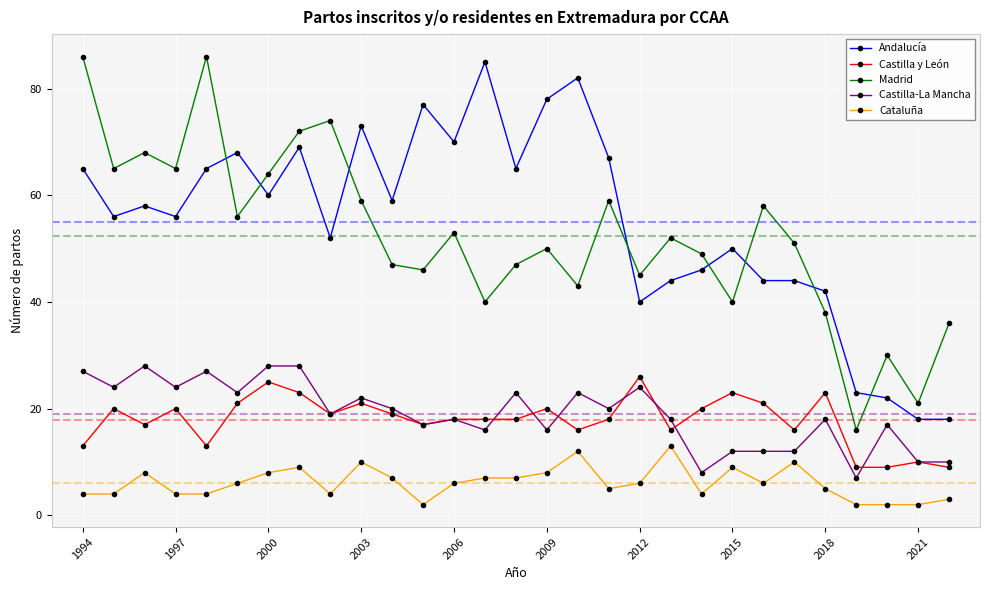

What is the lowest value of the Andalucía series?

18